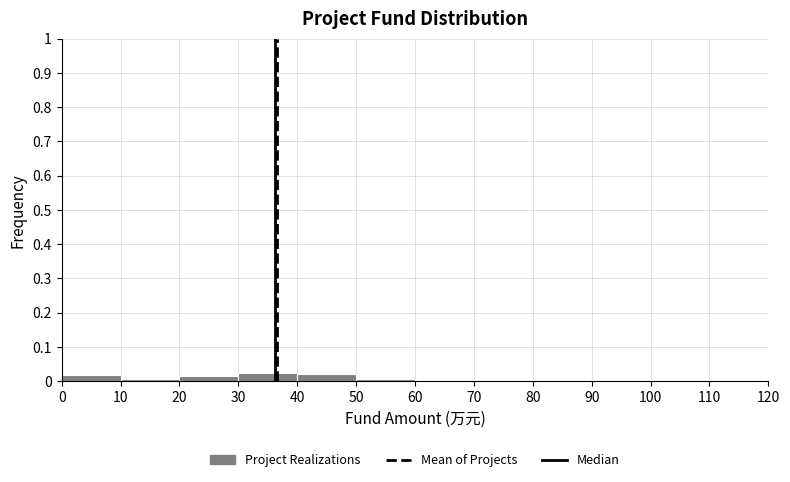

Reading left to right, list every bar in this chart as the range it spans on the x-axis followed by its height. The values are not printed on the chart, so give them approximately, as read against the axis.

0 to 10: 0.02
10 to 20: under 0.01
20 to 30: 0.02
30 to 40: 0.02
40 to 50: 0.02
50 to 60: under 0.01
60 to 70: 0
70 to 80: under 0.01
80 to 90: 0
90 to 100: under 0.01
100 to 110: under 0.01
110 to 120: 0